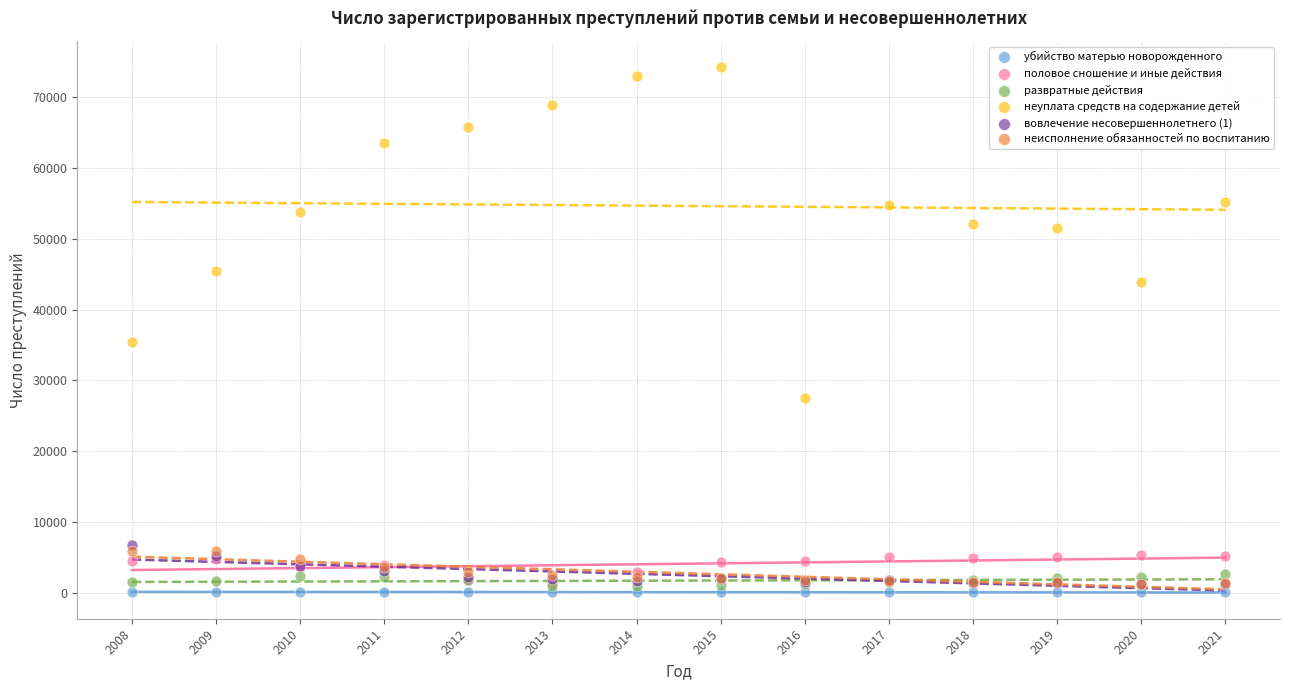

Across all series, what Y value is closest to 37133?

35381